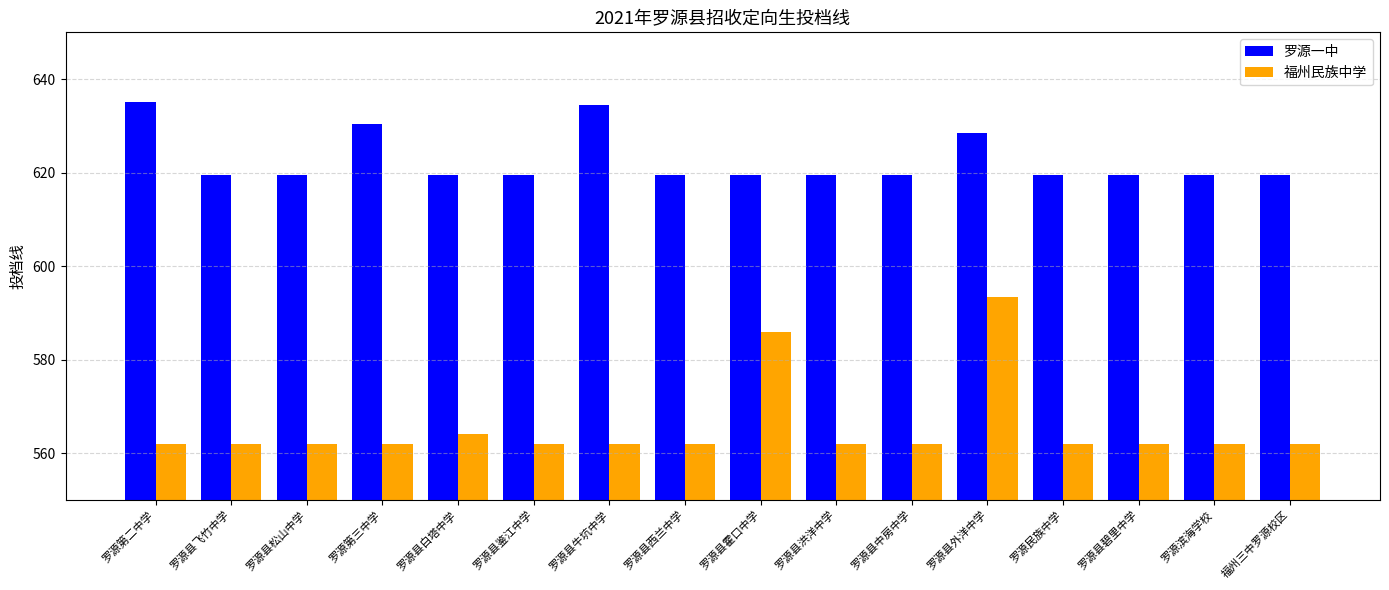

How many bars are there in total?

32